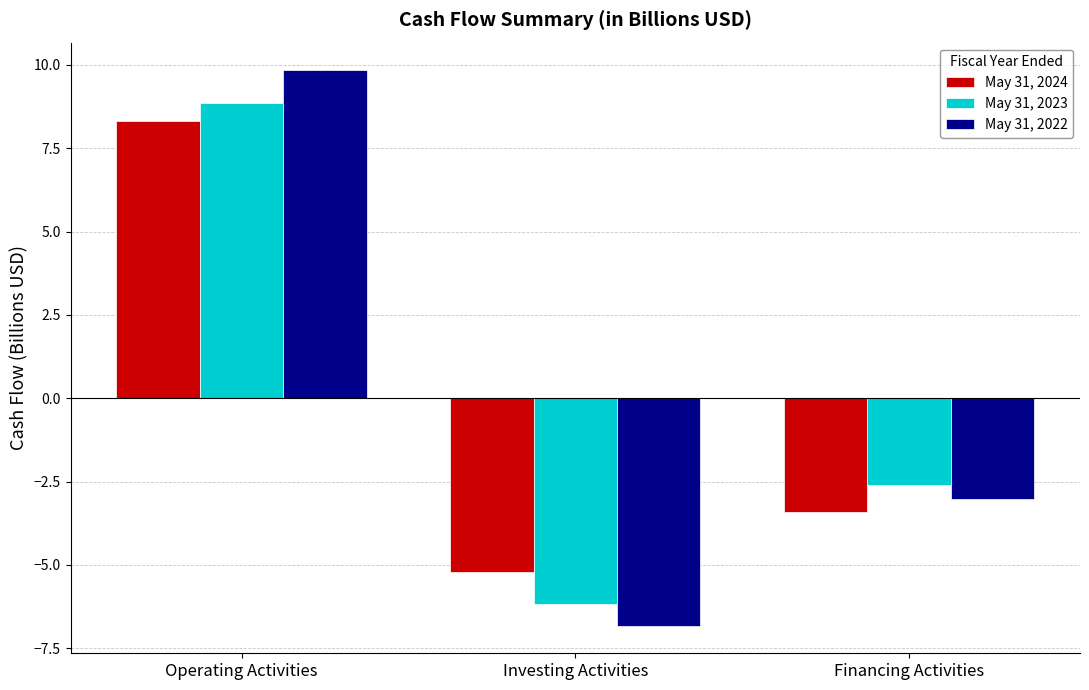

Is it true that May 31, 2024 equals -5.2 at Investing Activities?

True